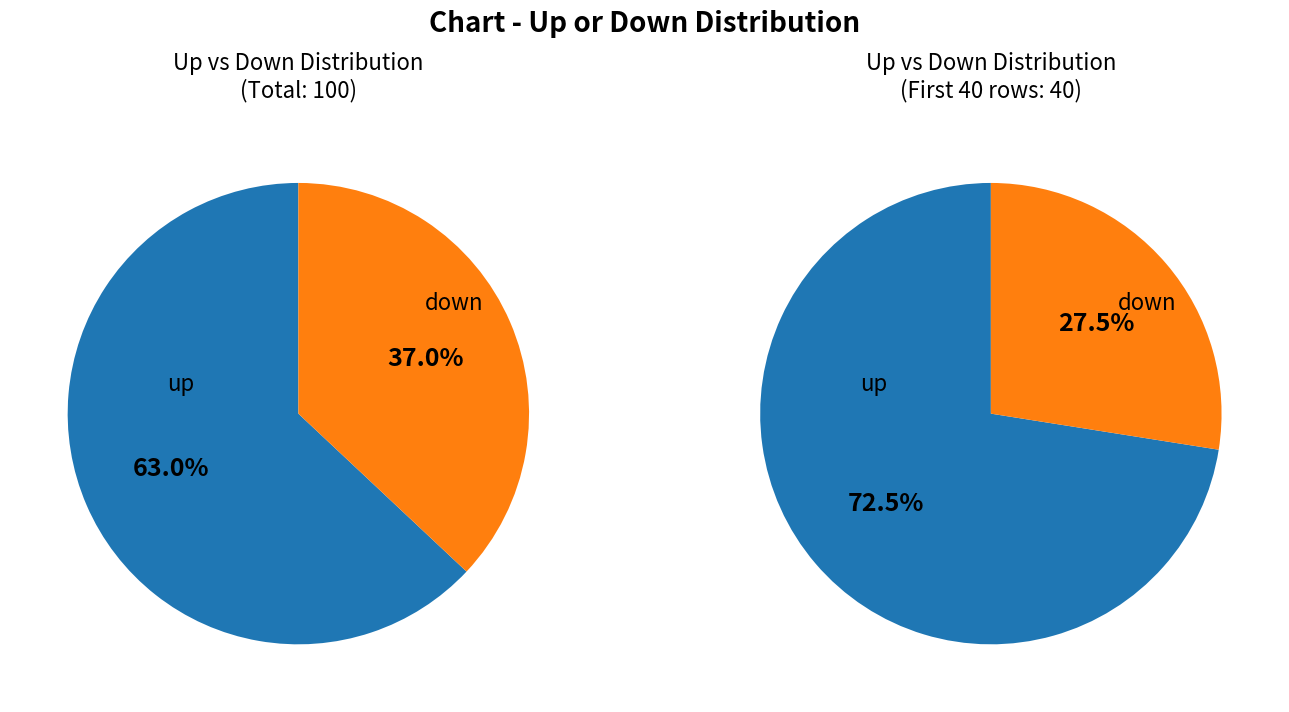

What is the change in value from up to down?

-26